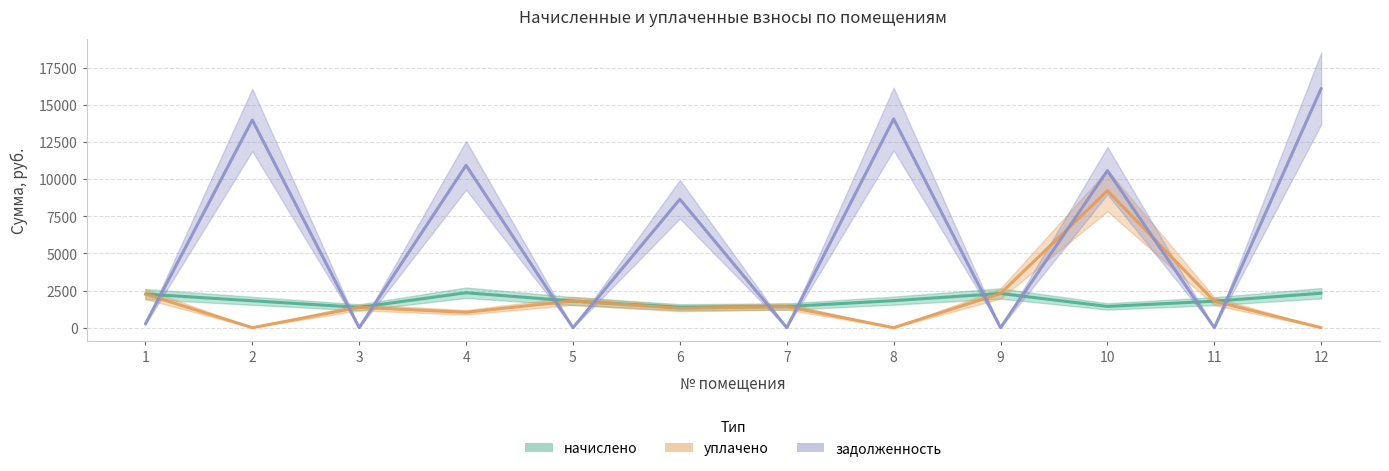

Which category has the highest value across all series?

12